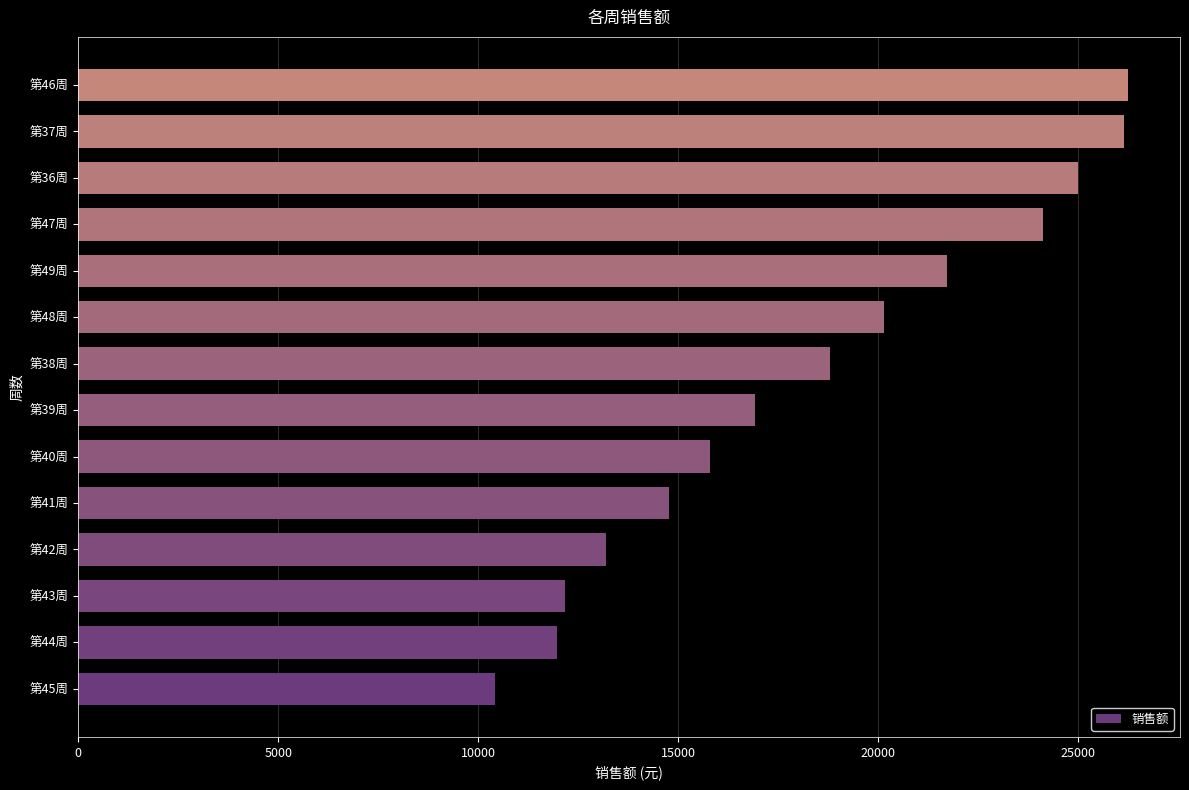

What is the ratio of the value at 第45周 to the value at 第39周?

0.6